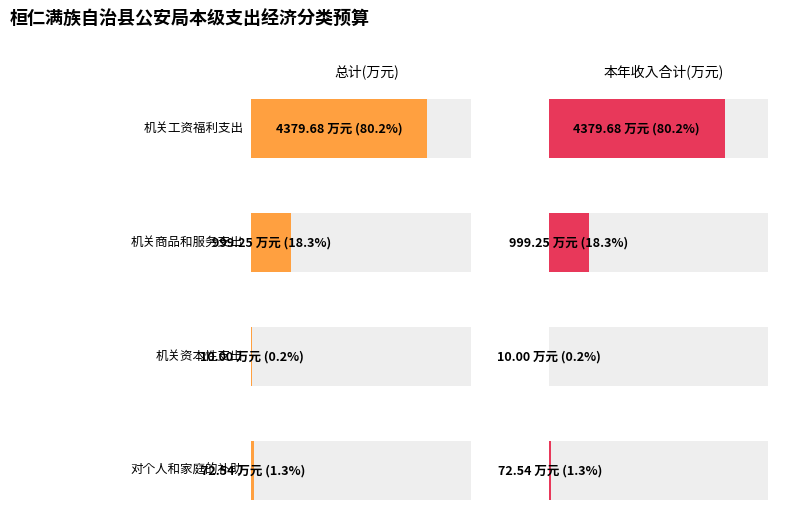

At which label does 总计 first exceed 559?

机关工资福利支出